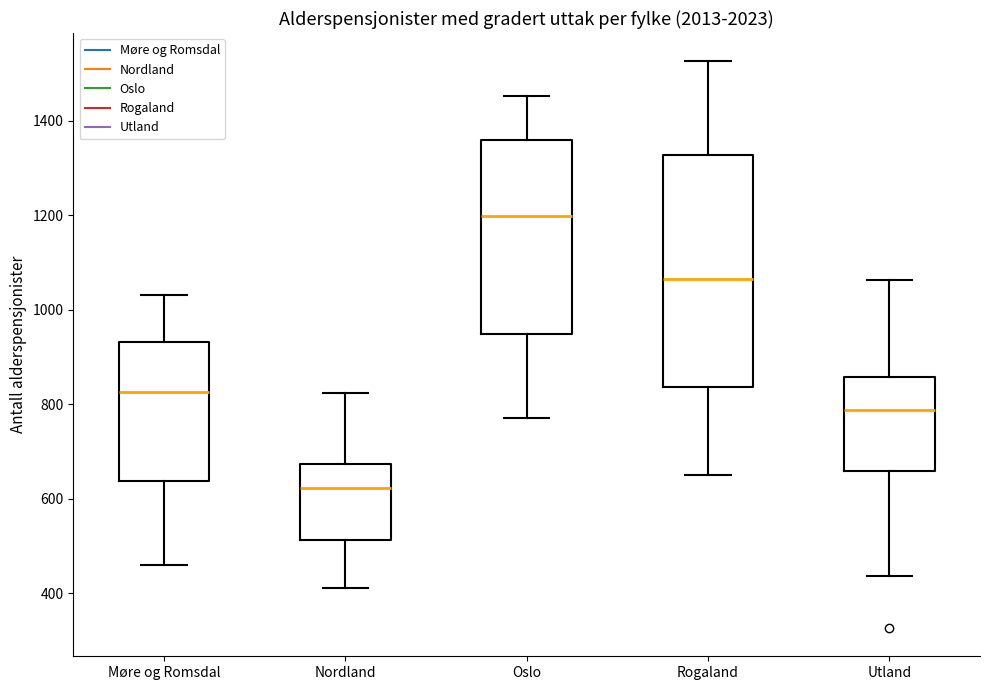

Reading left to right, read every box against the y-axis: the position of its median line, the range the box covers, and the ends of its whiskers. The values are not printed on the chart, so give them approximately, as read against the axis.

Møre og Romsdal: median 820, box 640 to 940, whiskers 460 to 1040
Nordland: median 620, box 520 to 680, whiskers 420 to 820
Oslo: median 1200, box 940 to 1360, whiskers 780 to 1460
Rogaland: median 1060, box 840 to 1320, whiskers 660 to 1520
Utland: median 780, box 660 to 860, whiskers 440 to 1060